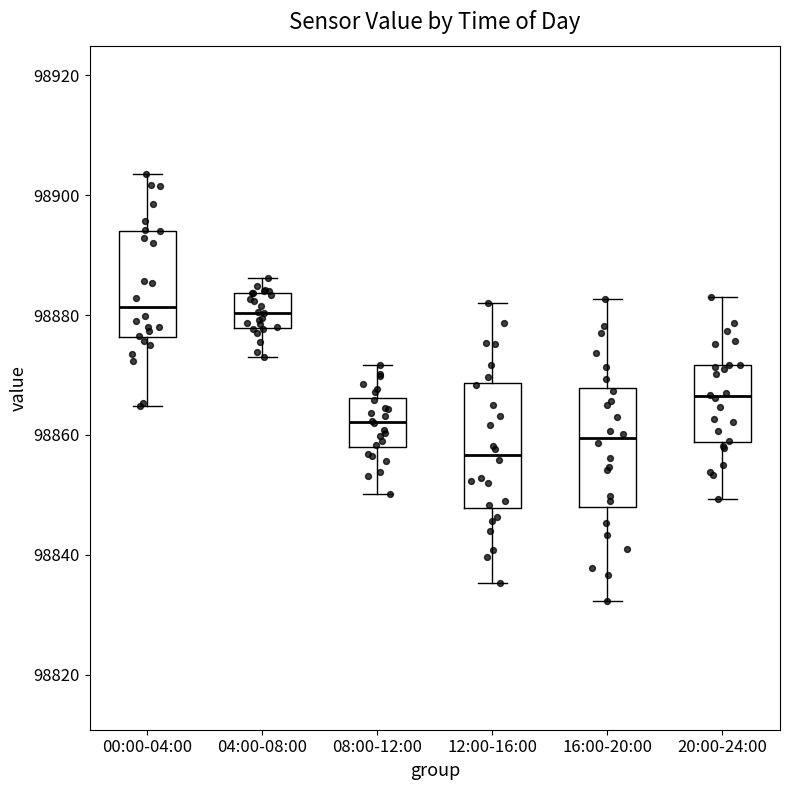

Where is the lower edge of the box for 12:00-16:00 on the y-axis? The values are not printed on the chart, so give them approximately, as read against the axis.

98848